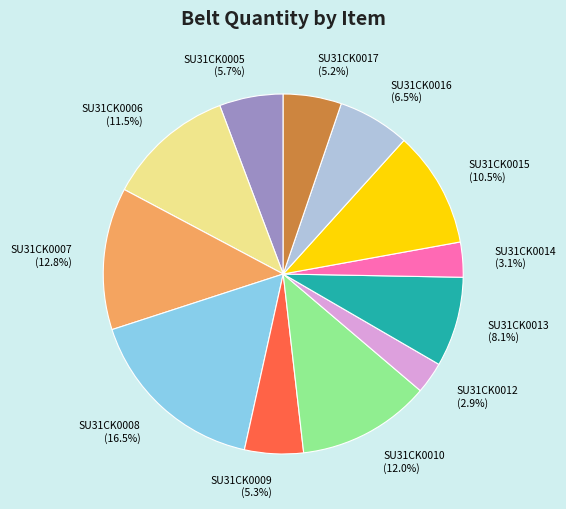

What is the largest slice in the pie chart?

SU31CK0008